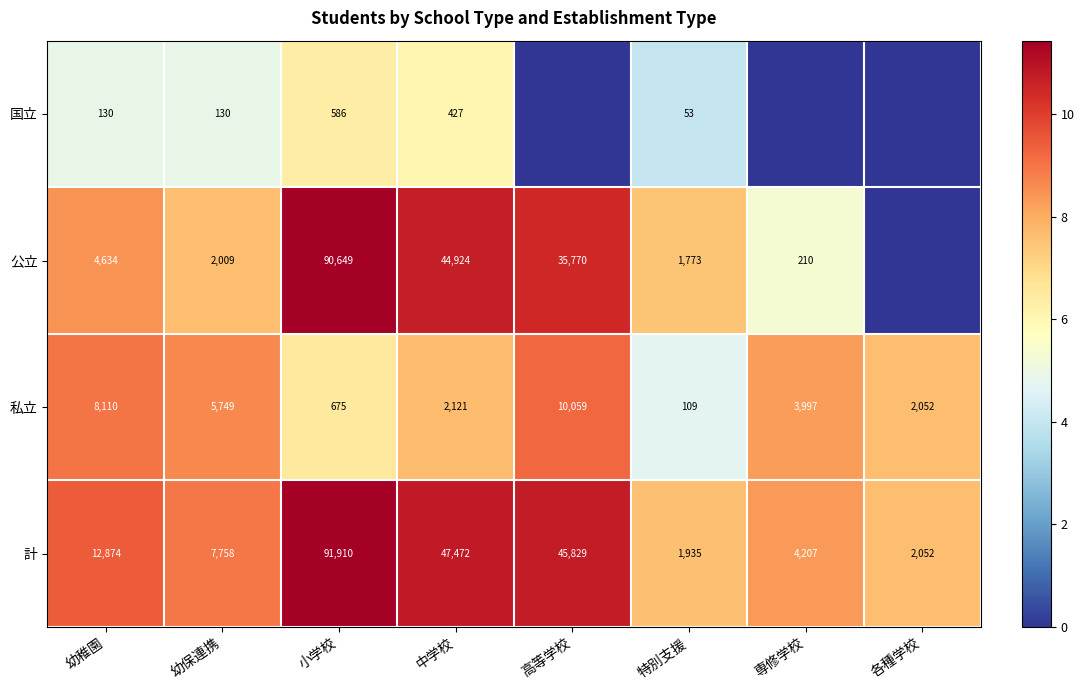

What is the average value of the 計 series?

26755